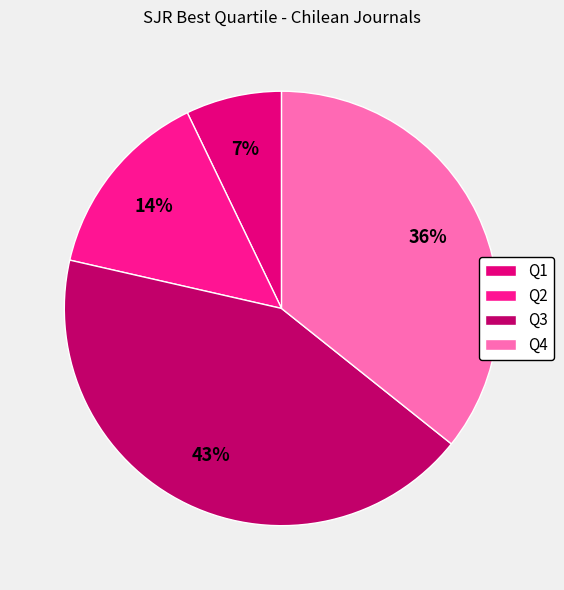

Which slice is the largest?

Q3